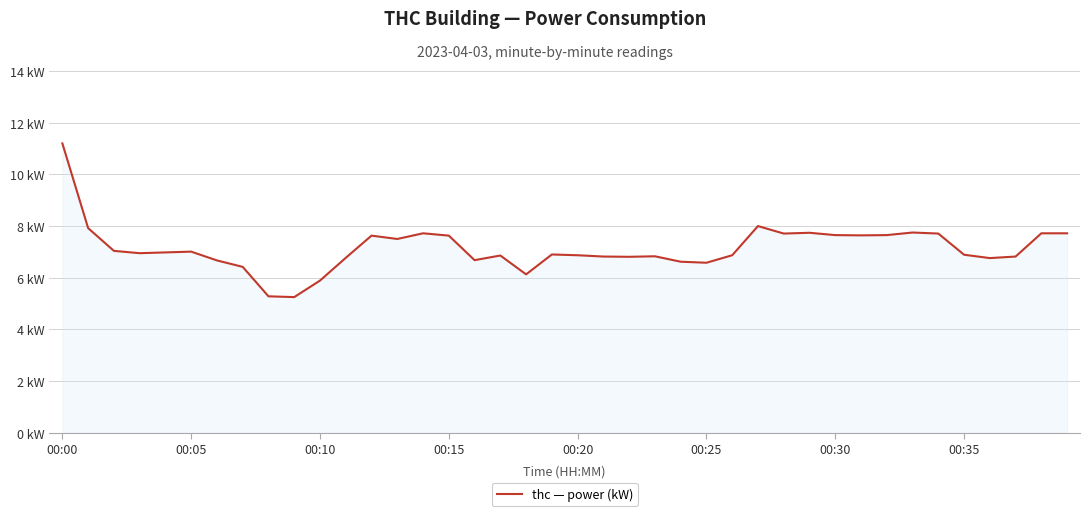

Reading left to right, list all the values displayed in this chart.

11.2	7.9	7.0	7.0	7.0	7.0	6.7	6.4	5.3	5.2	5.9	6.8	7.6	7.5	7.7	7.6	6.7	6.9	6.1	6.9	6.9	6.8	6.8	6.8	6.6	6.6	6.9	8.0	7.7	7.7	7.7	7.6	7.7	7.8	7.7	6.9	6.8	6.8	7.7	7.7